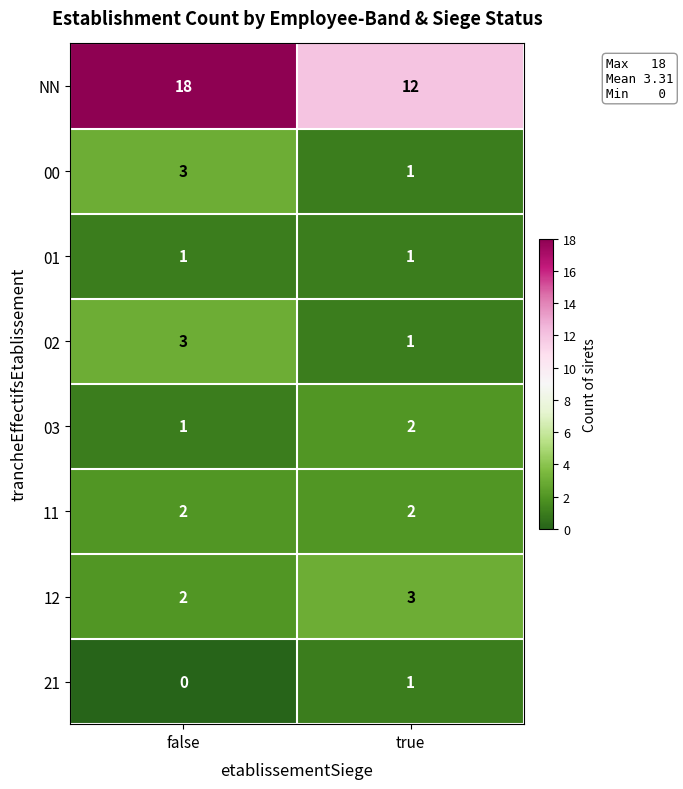

At how many categories does at least one series exceed 10?

2